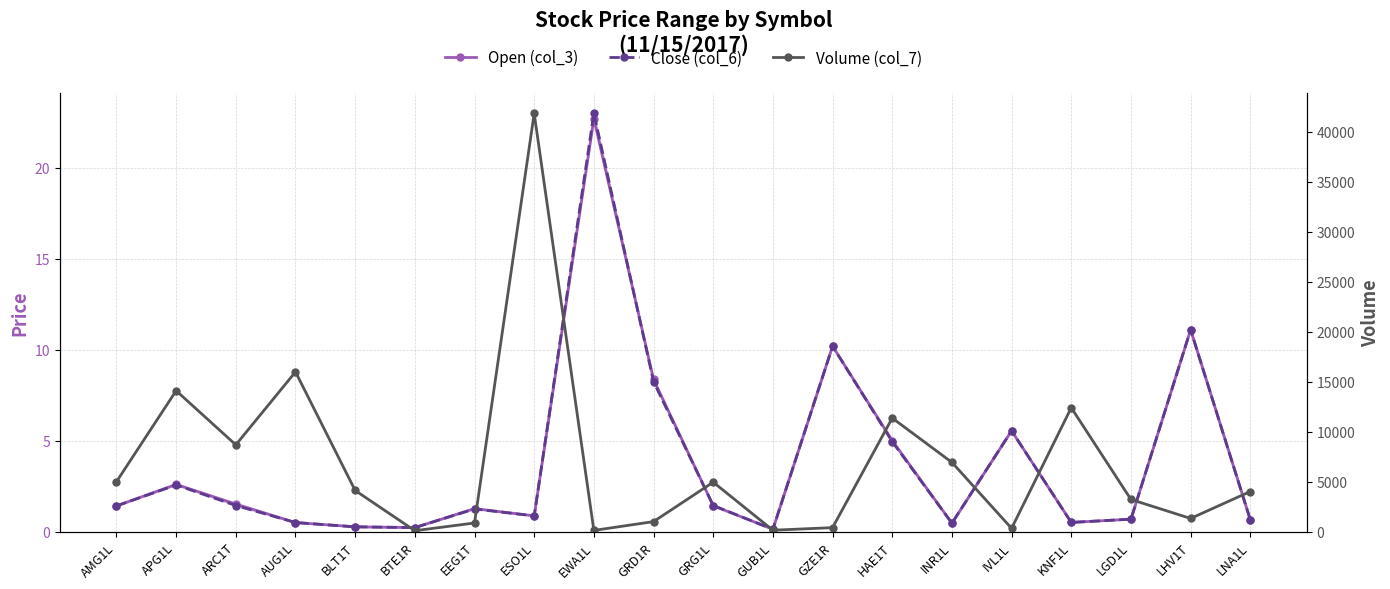

Does the chart display data point markers on the line(s)?

Yes